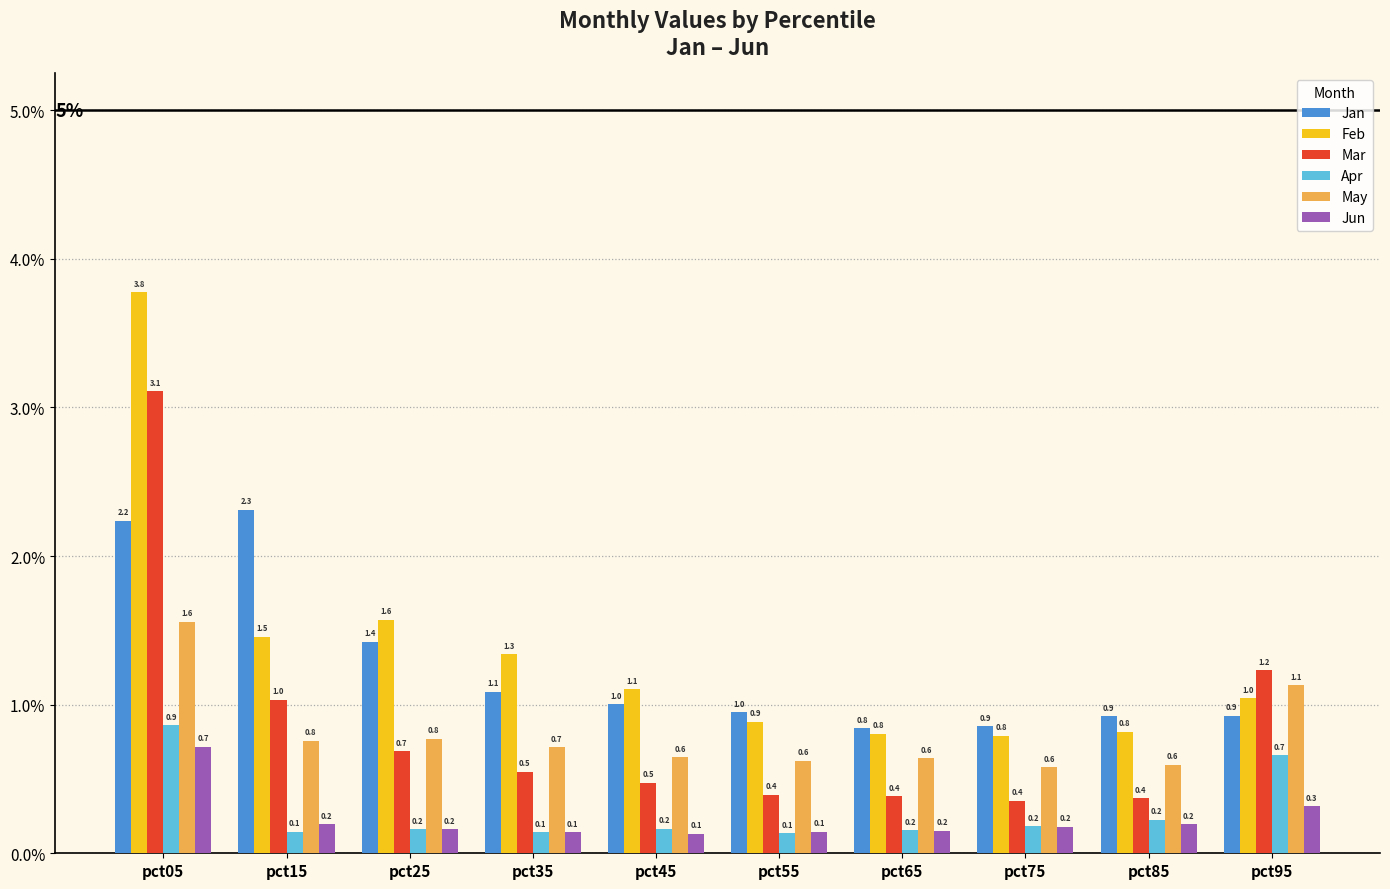

Which series has the largest total across all categories?

Feb